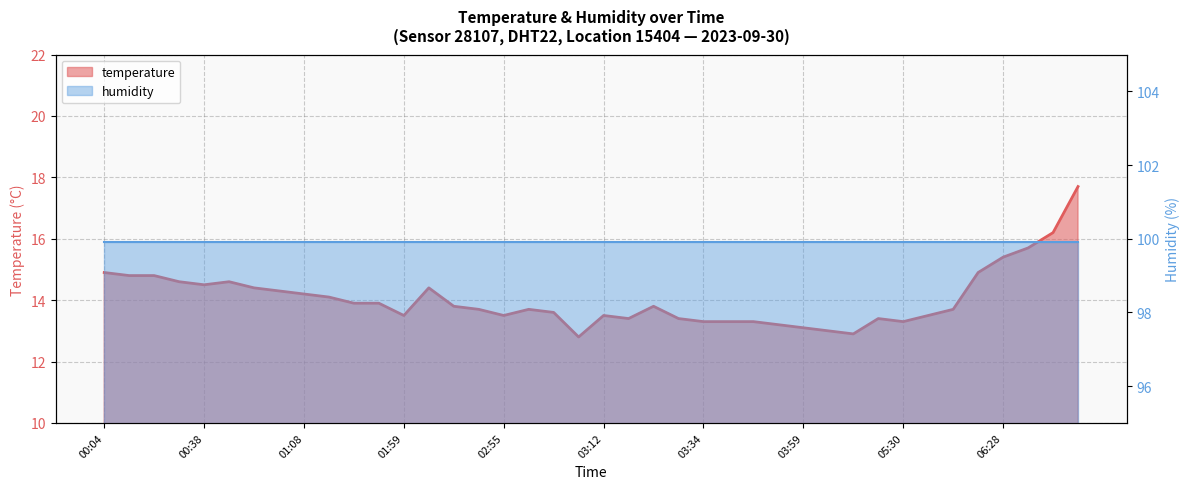

The value at 06:53 is 17.7. True or false?

True